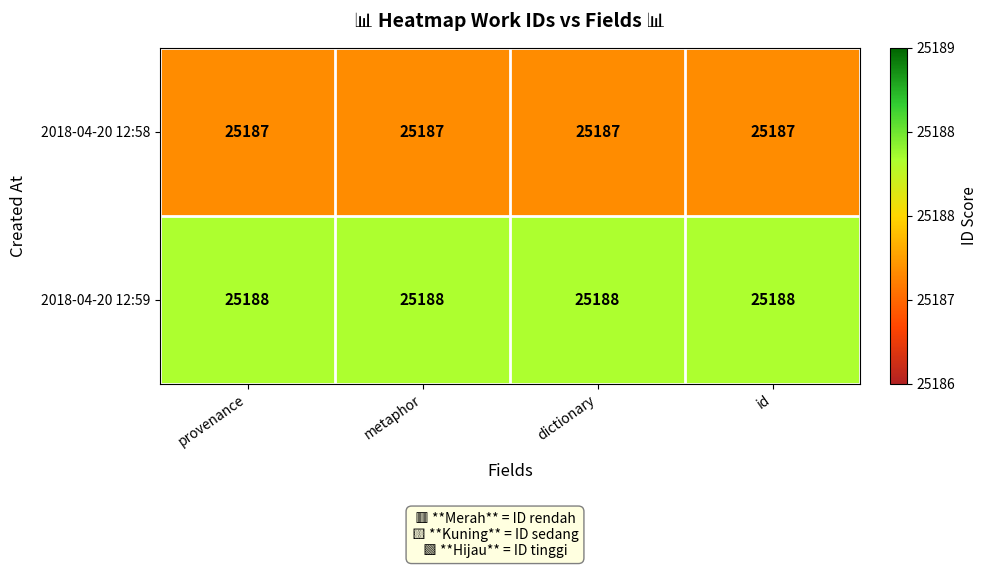

Count the number of categories in the chart.

4